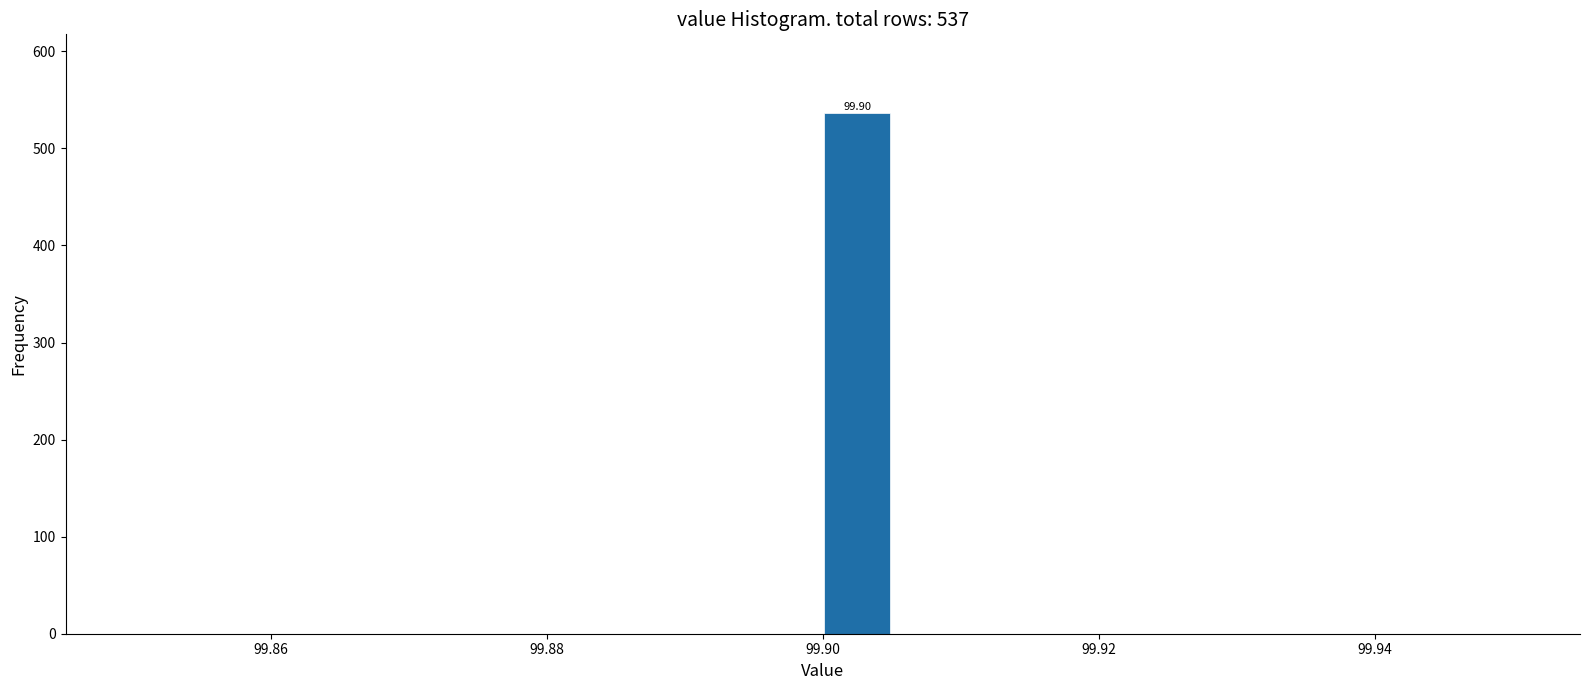

Around what value on the x-axis is the tallest bar? Give the approximate position of its centre, as read against the axis.

99.902